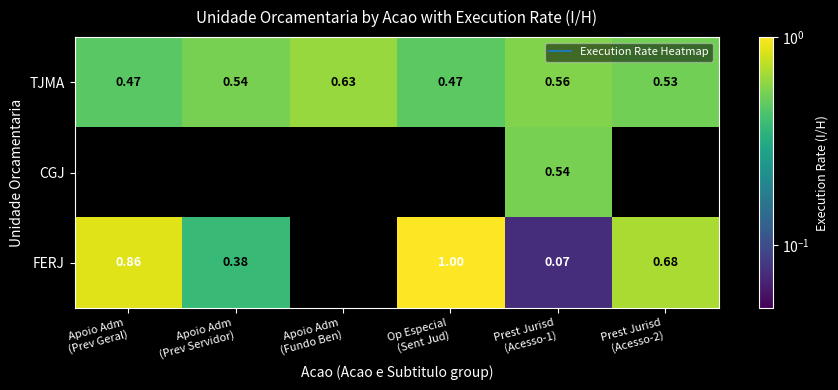

What is the total value across all series at Prest Jurisd
(Acesso-2)?

1.2